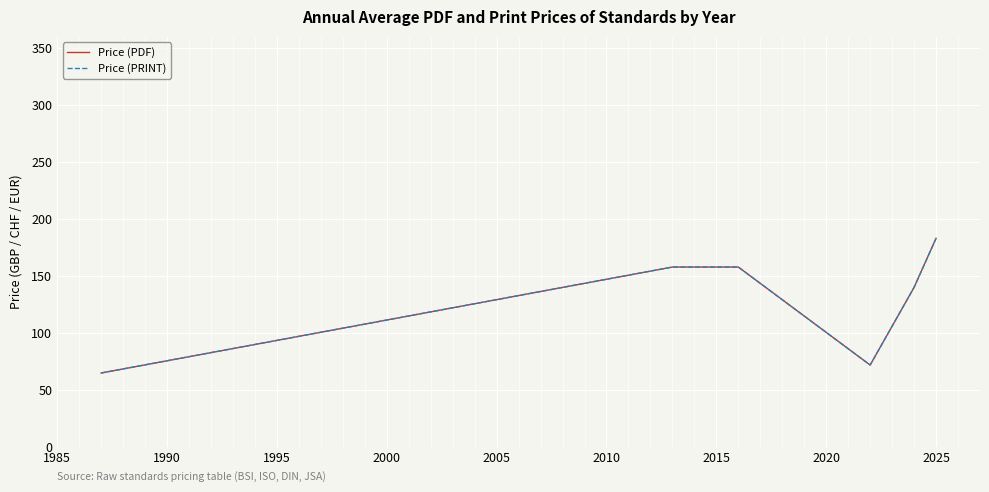

Does the chart have visible grid lines?

Yes